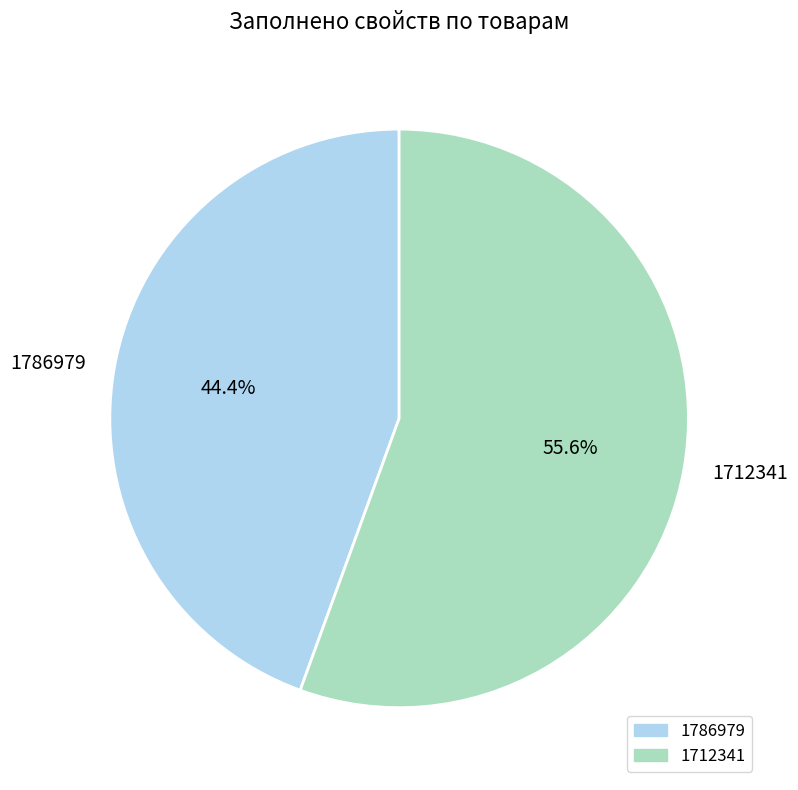

The 1712341 slice represents 68% of the pie. True or false?

False